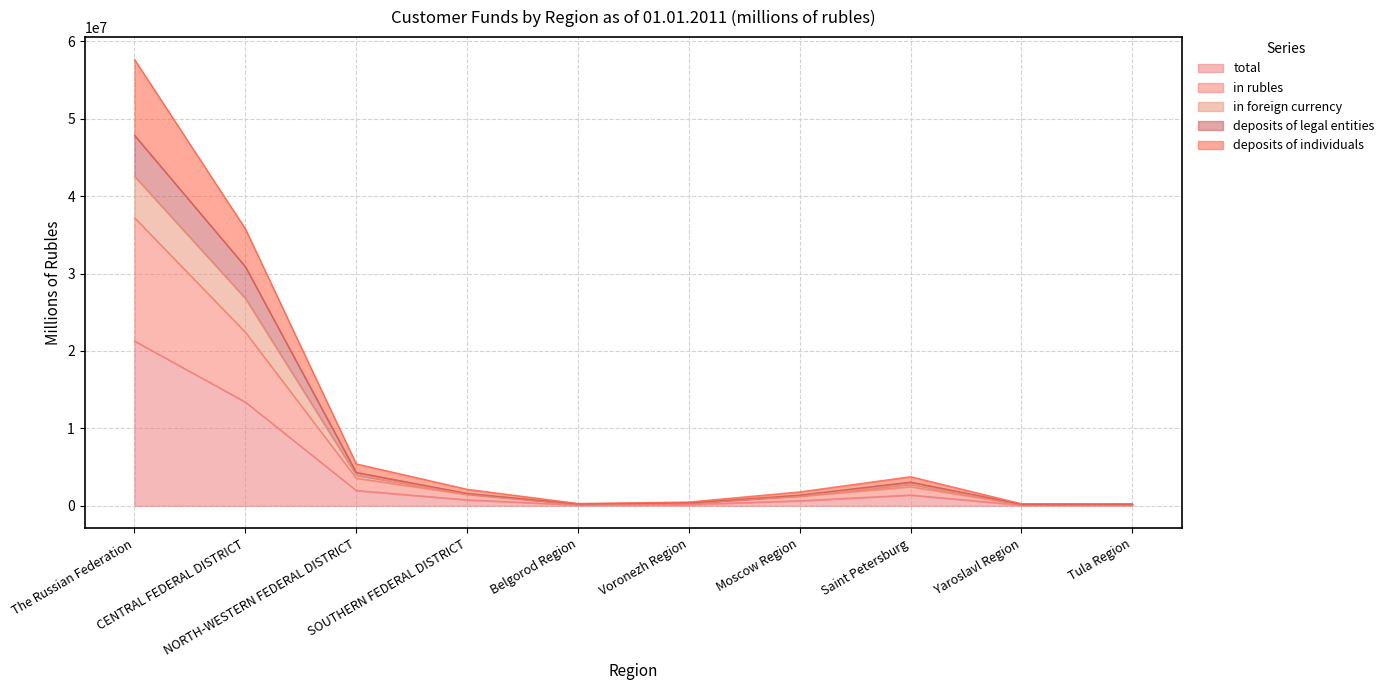

Which series has the largest range (max minus min)?

deposits of individuals